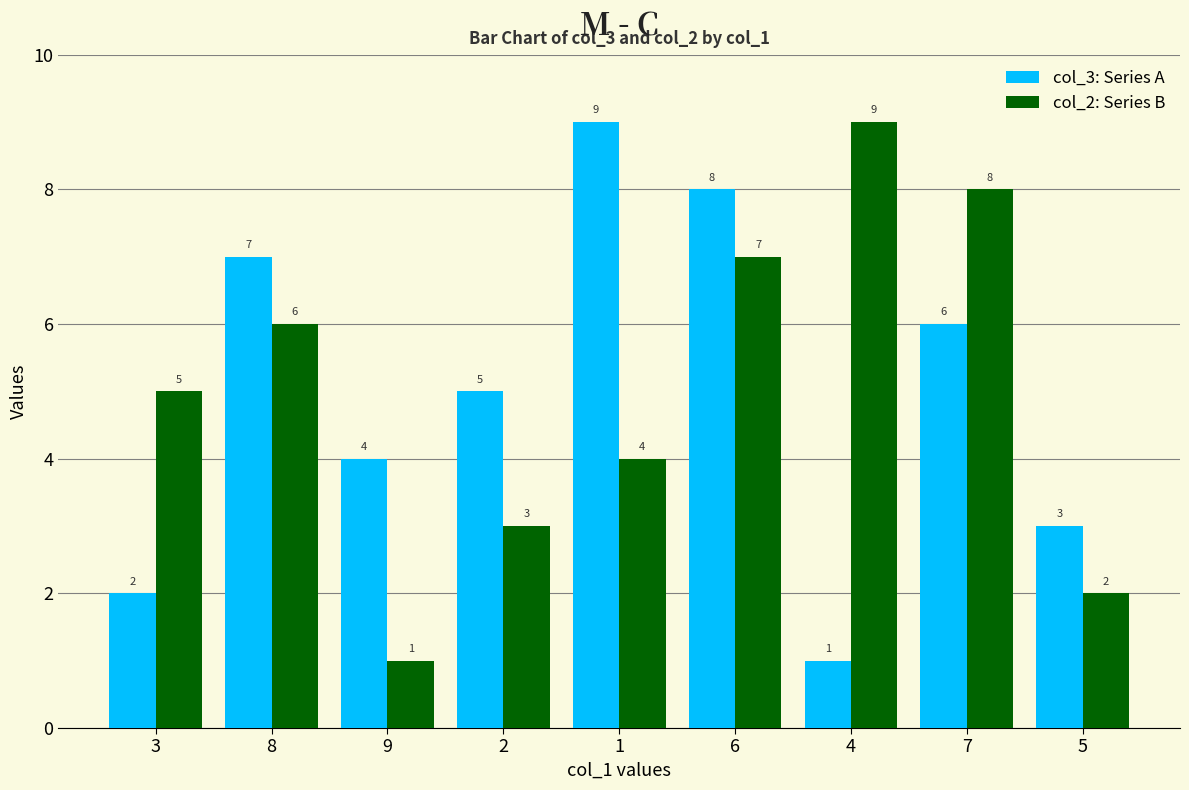

At which category is the sum across all series the highest?

6